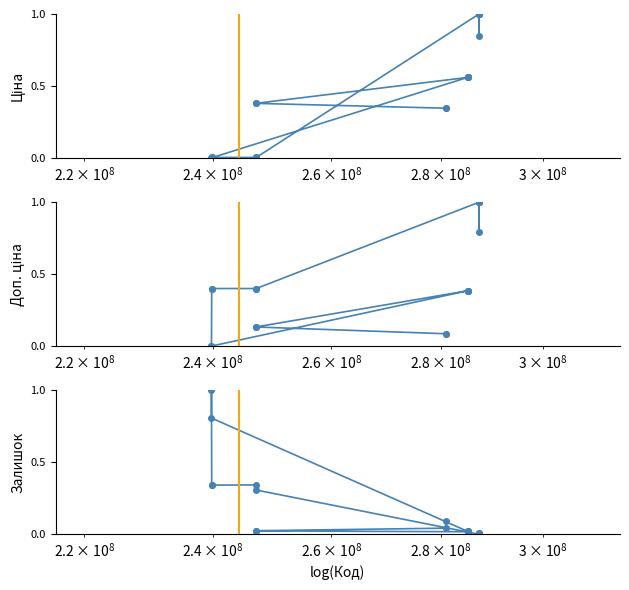

The value of Залишок at 12 is 0.0. True or false?

False